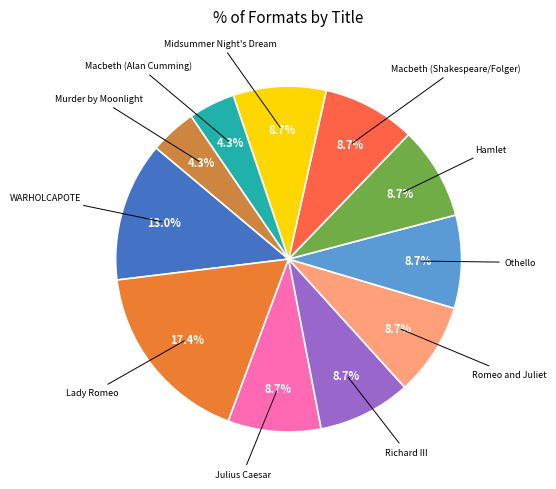

Which slice is the largest?

Lady Romeo